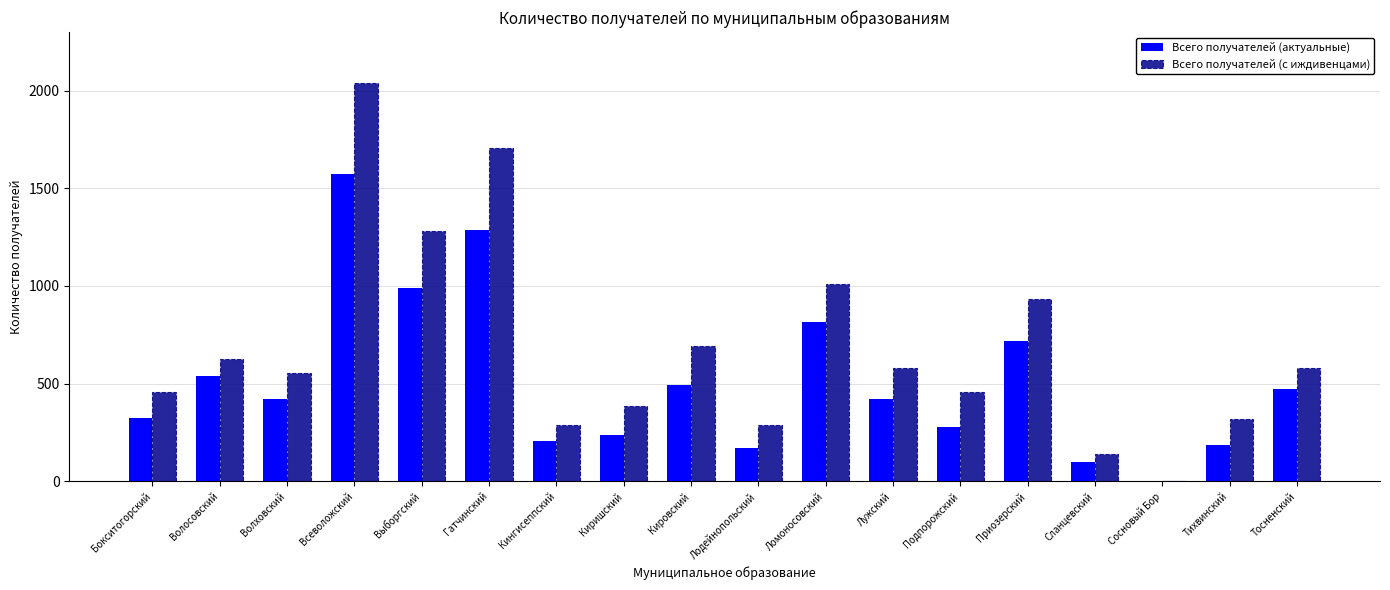

What is the sum of all Всего получателей (актуальные) values?

9237